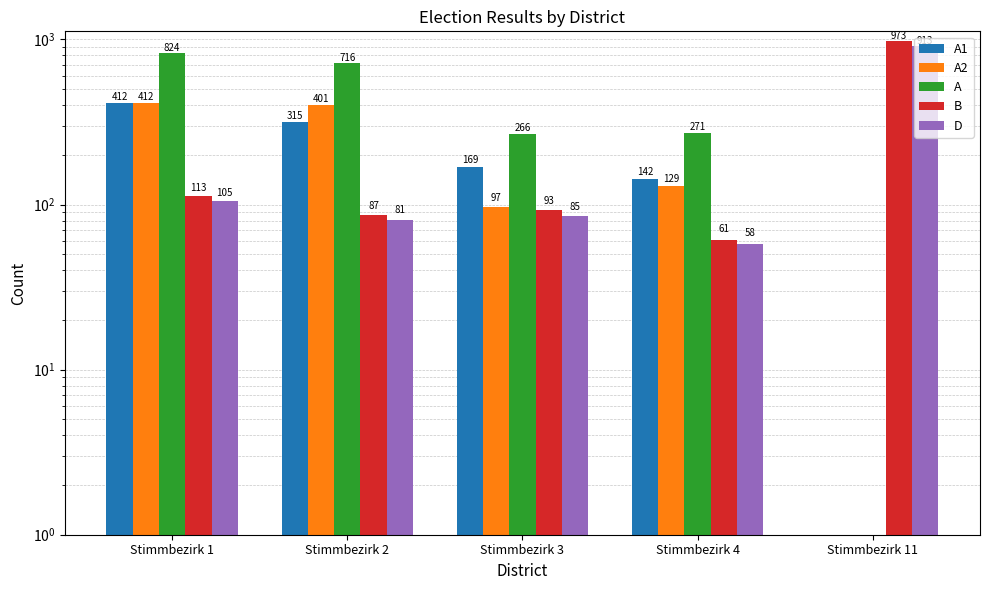

Reading left to right, extract all data points from this chart.

A1: 412	315	169	142	0
A2: 412	401	97	129	0
A: 824	716	266	271	0
B: 113	87	93	61	973
D: 105	81	85	58	913